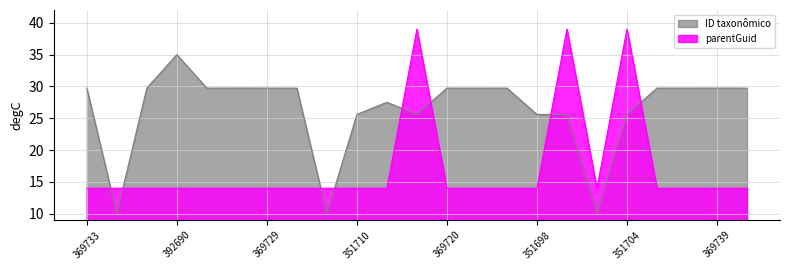

What is the value of the ID taxonômico point at the 18th from the left?

10.0